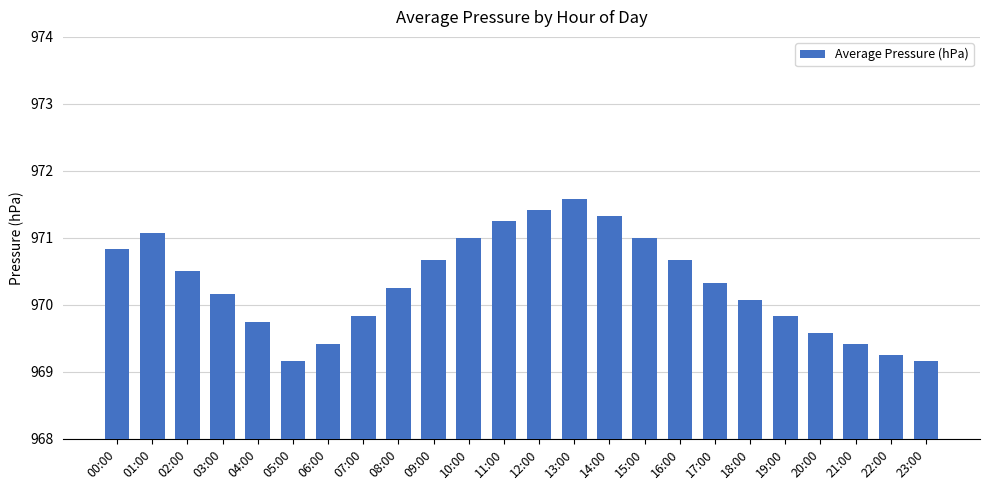

The chart shows a value of 225.3 at 18:00. True or false?

False